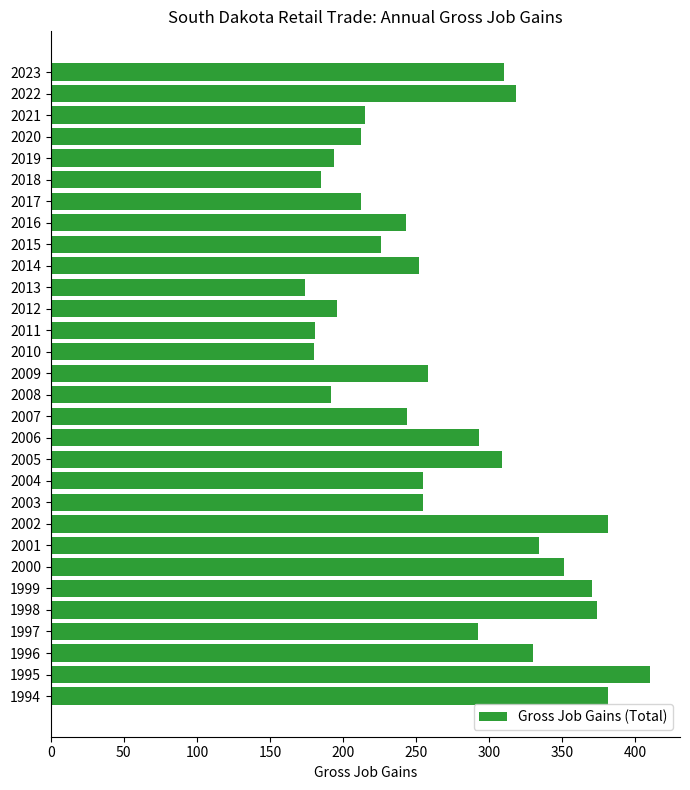

The value at 2013 is 174. True or false?

True